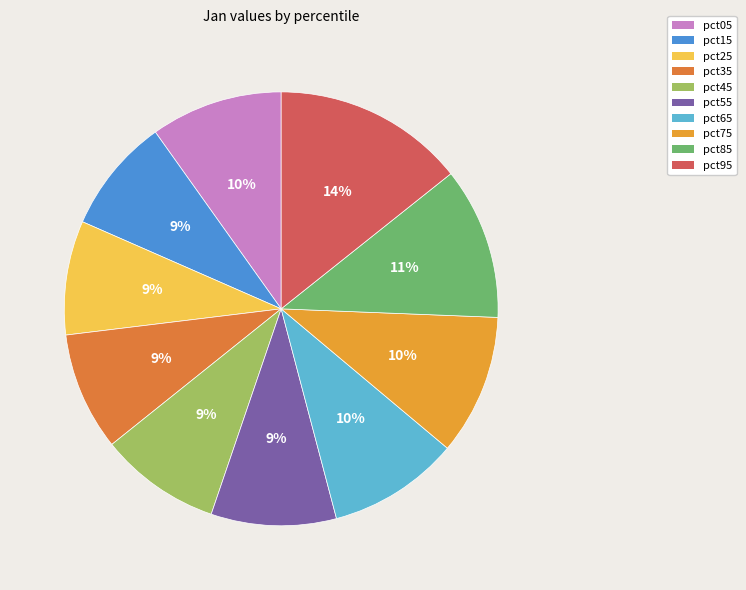

Rank the categories by value from highest to lowest.

pct95, pct85, pct75, pct05, pct65, pct55, pct45, pct35, pct15, pct25